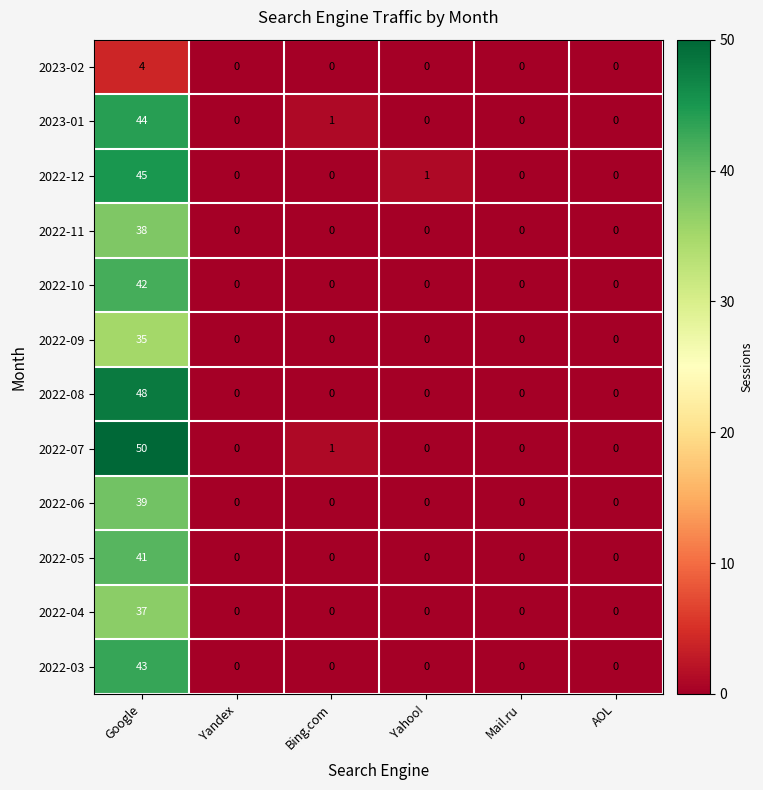

Rank the series by their maximum value, from highest to lowest.

2022-07, 2022-08, 2022-12, 2023-01, 2022-03, 2022-10, 2022-05, 2022-06, 2022-11, 2022-04, 2022-09, 2023-02